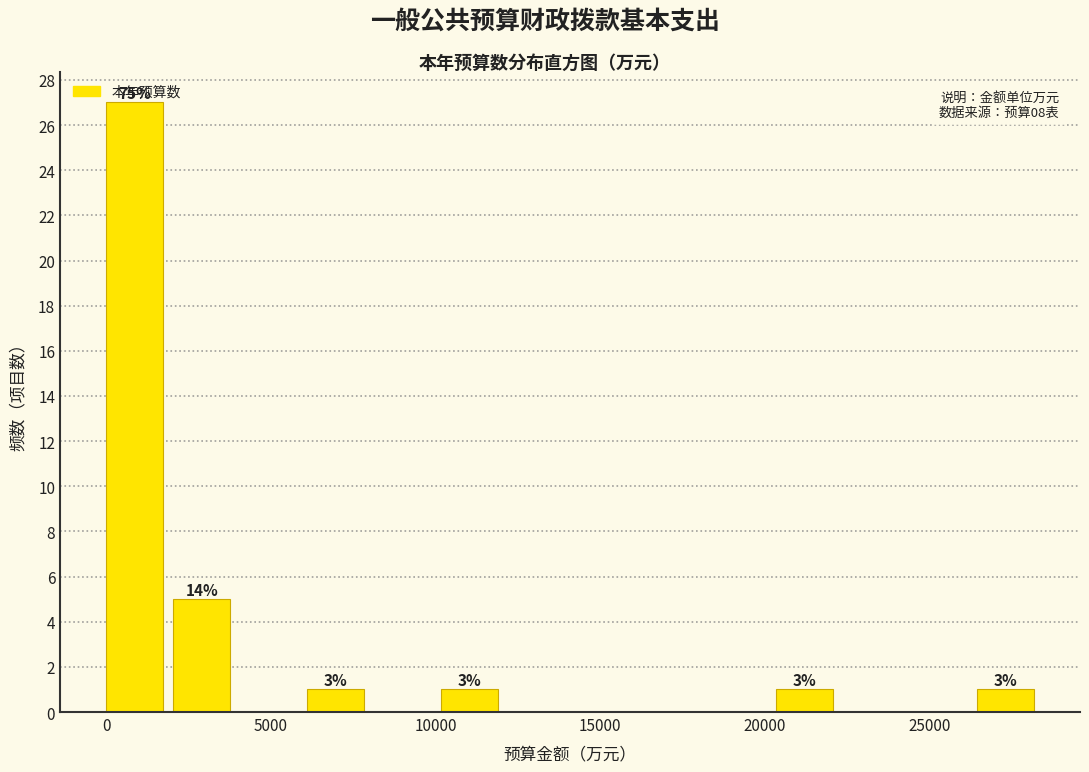

Which range on the x-axis has the tallest bar?

0 to 2000